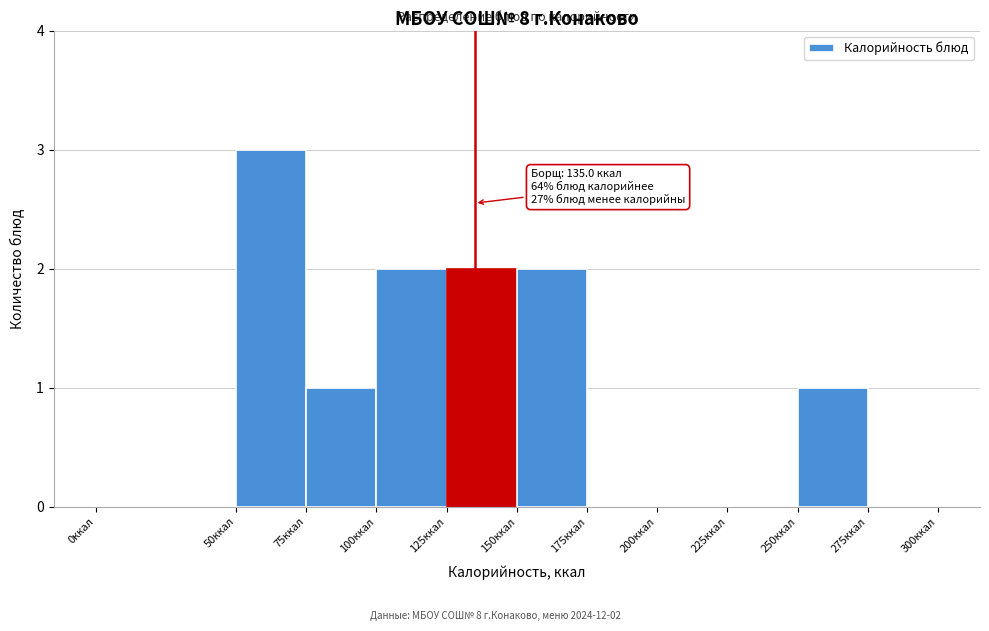

Over which range of the x-axis is the bar tallest?

50 to 75